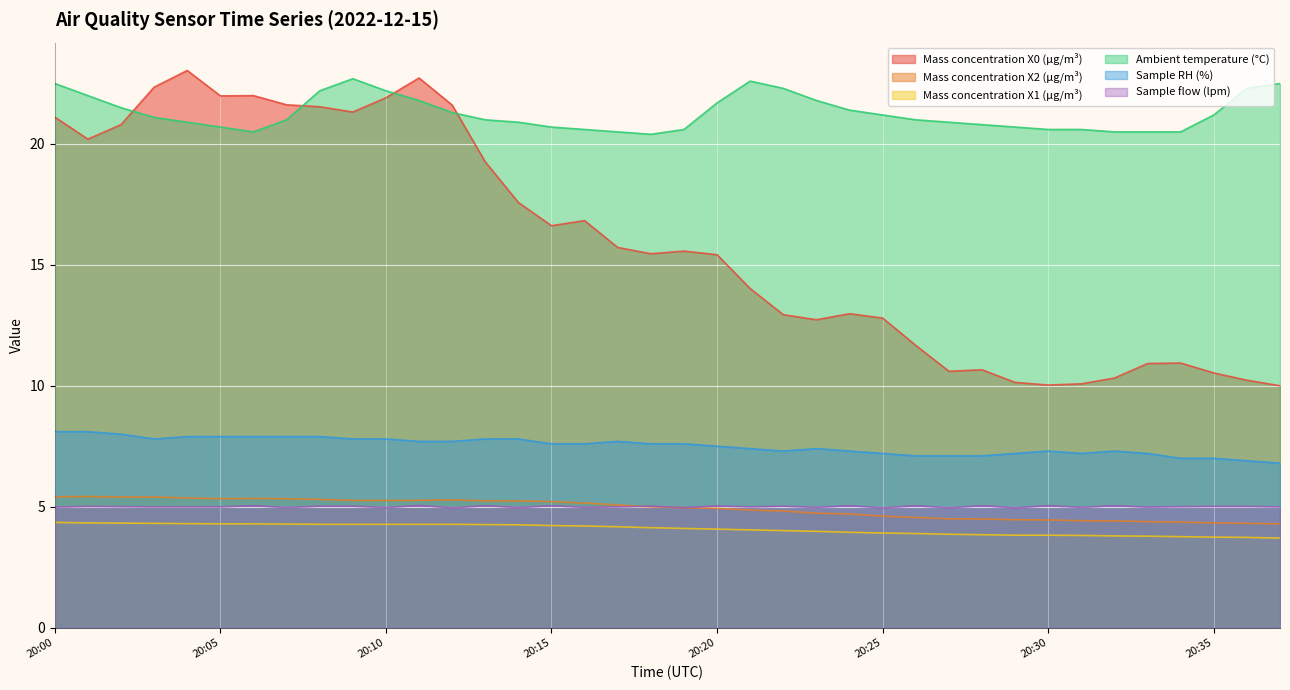

What is the difference between the second highest and second lowest values in the Mass concentration X2 (μg/m³) series?

1.1